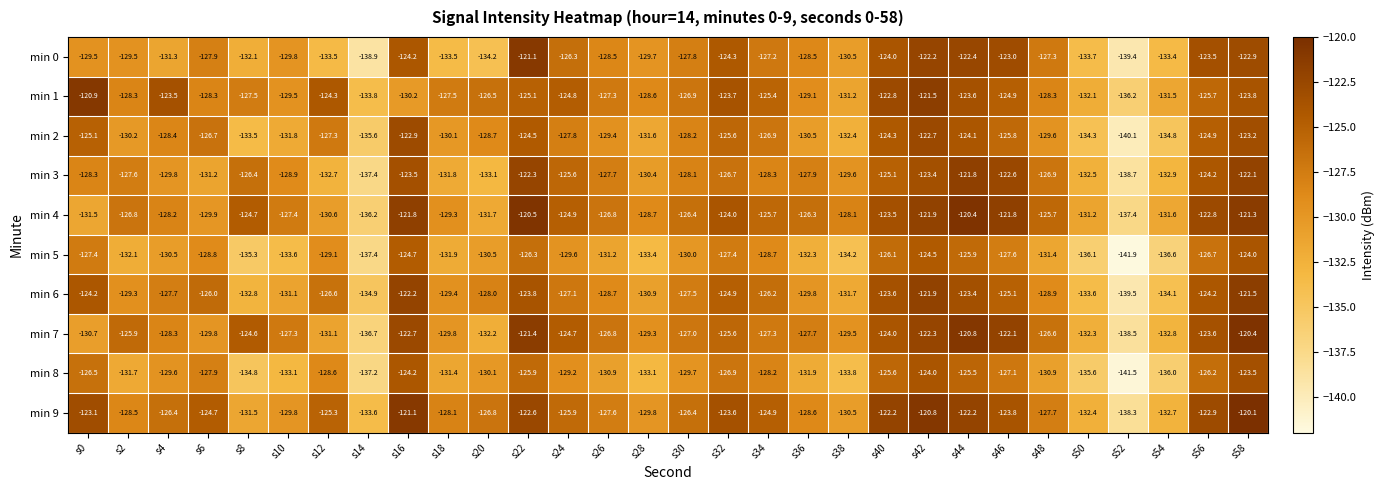

Read the min 5 value at s18.

-131.9